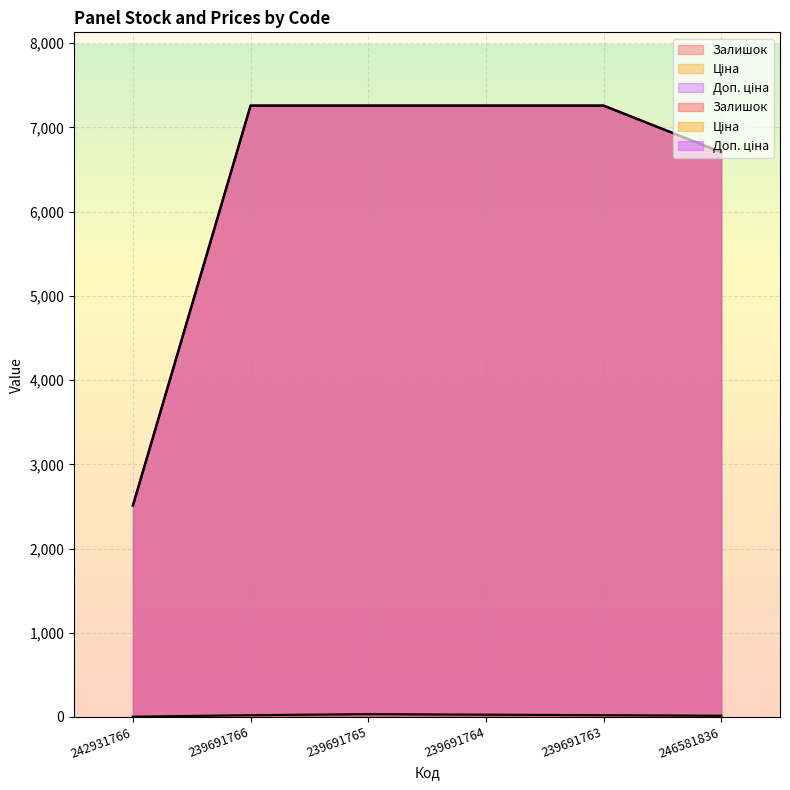

What is the value of the Залишок point at the 4th from the left?

27.0